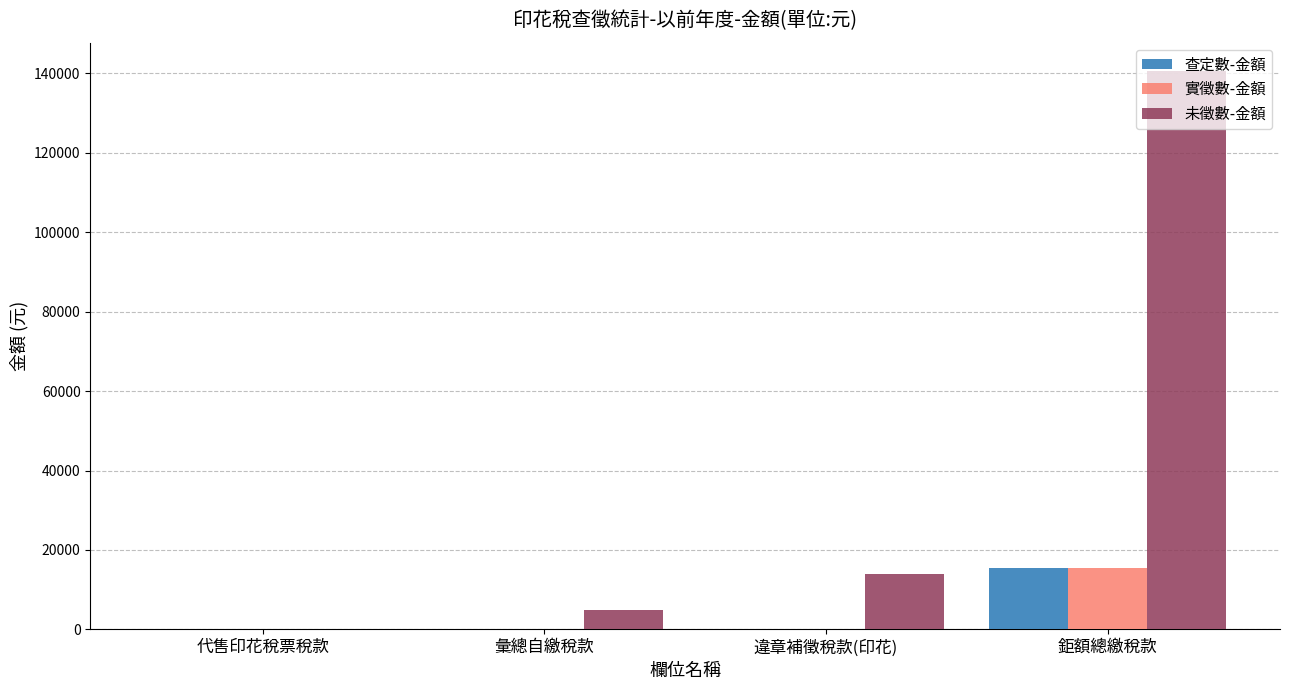

What is the sum of all 查定數-金額 values?

15517